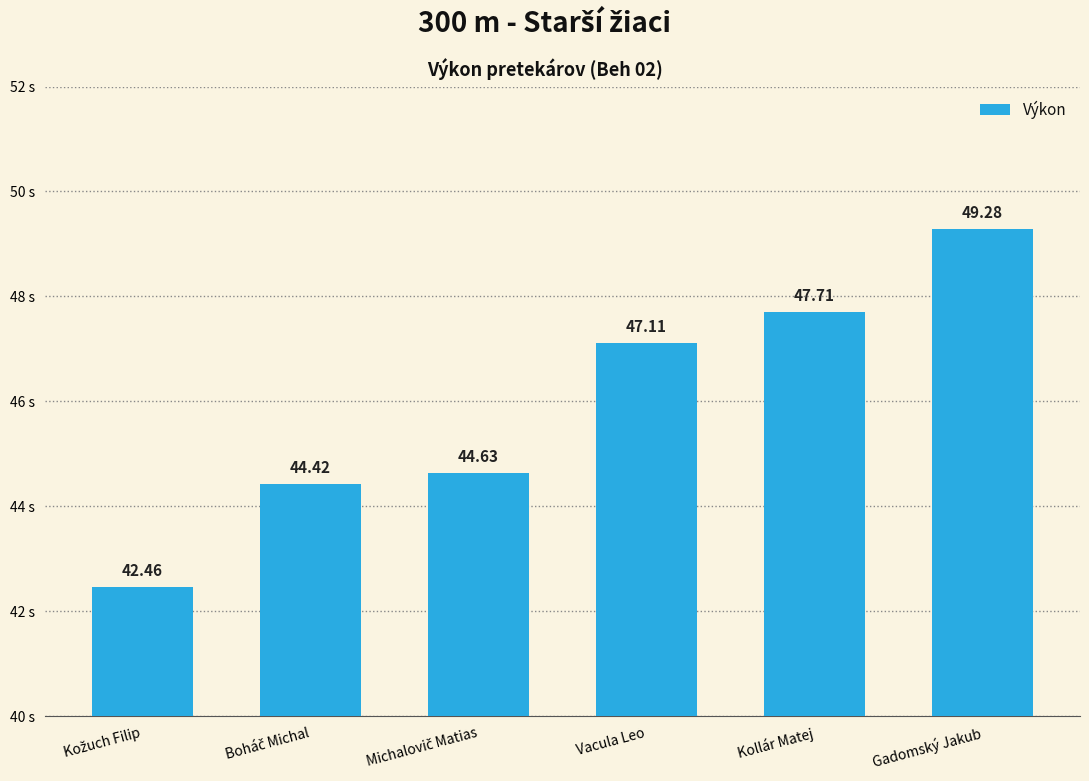

Reading left to right, list all the values displayed in this chart.

42.5	44.4	44.6	47.1	47.7	49.3